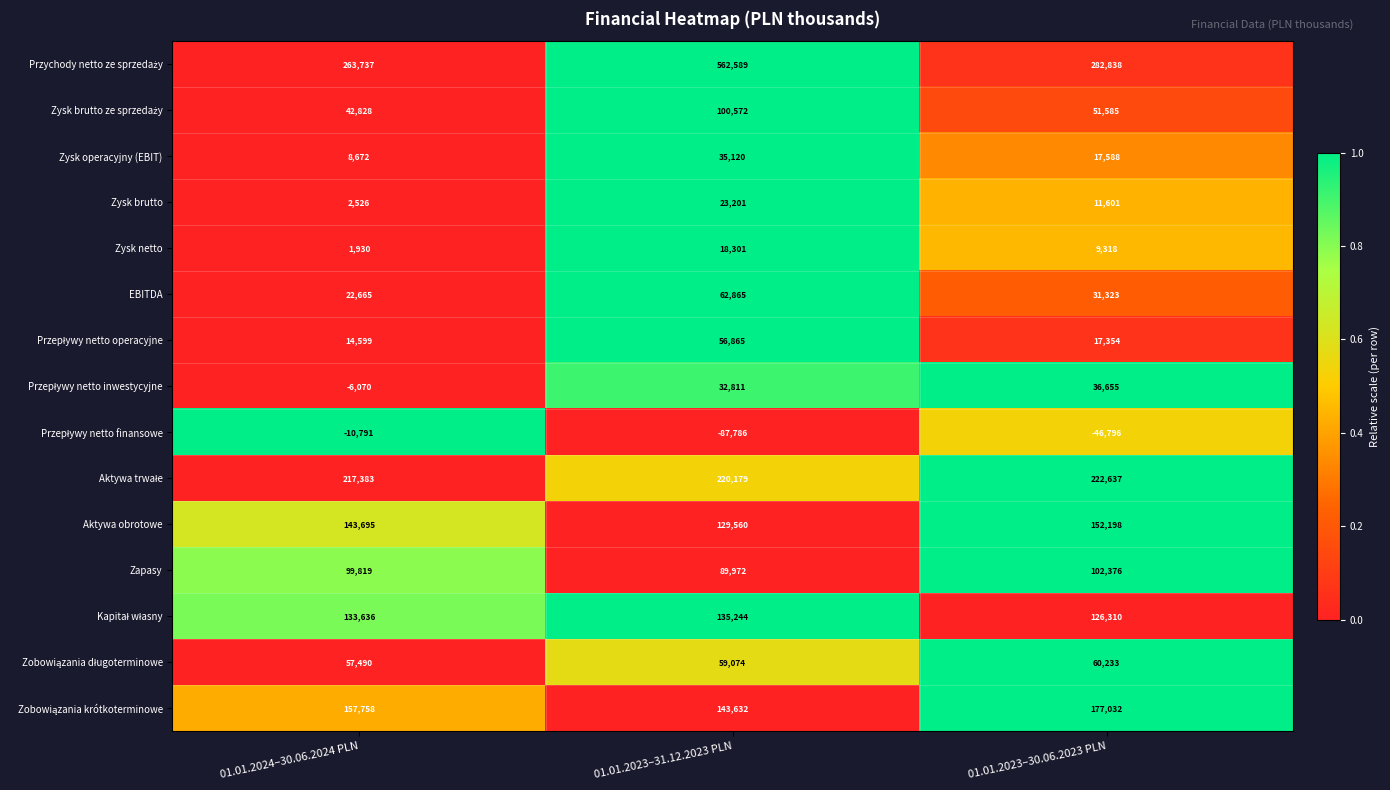

At which category is the sum across all series the highest?

01.01.2023–31.12.2023 PLN